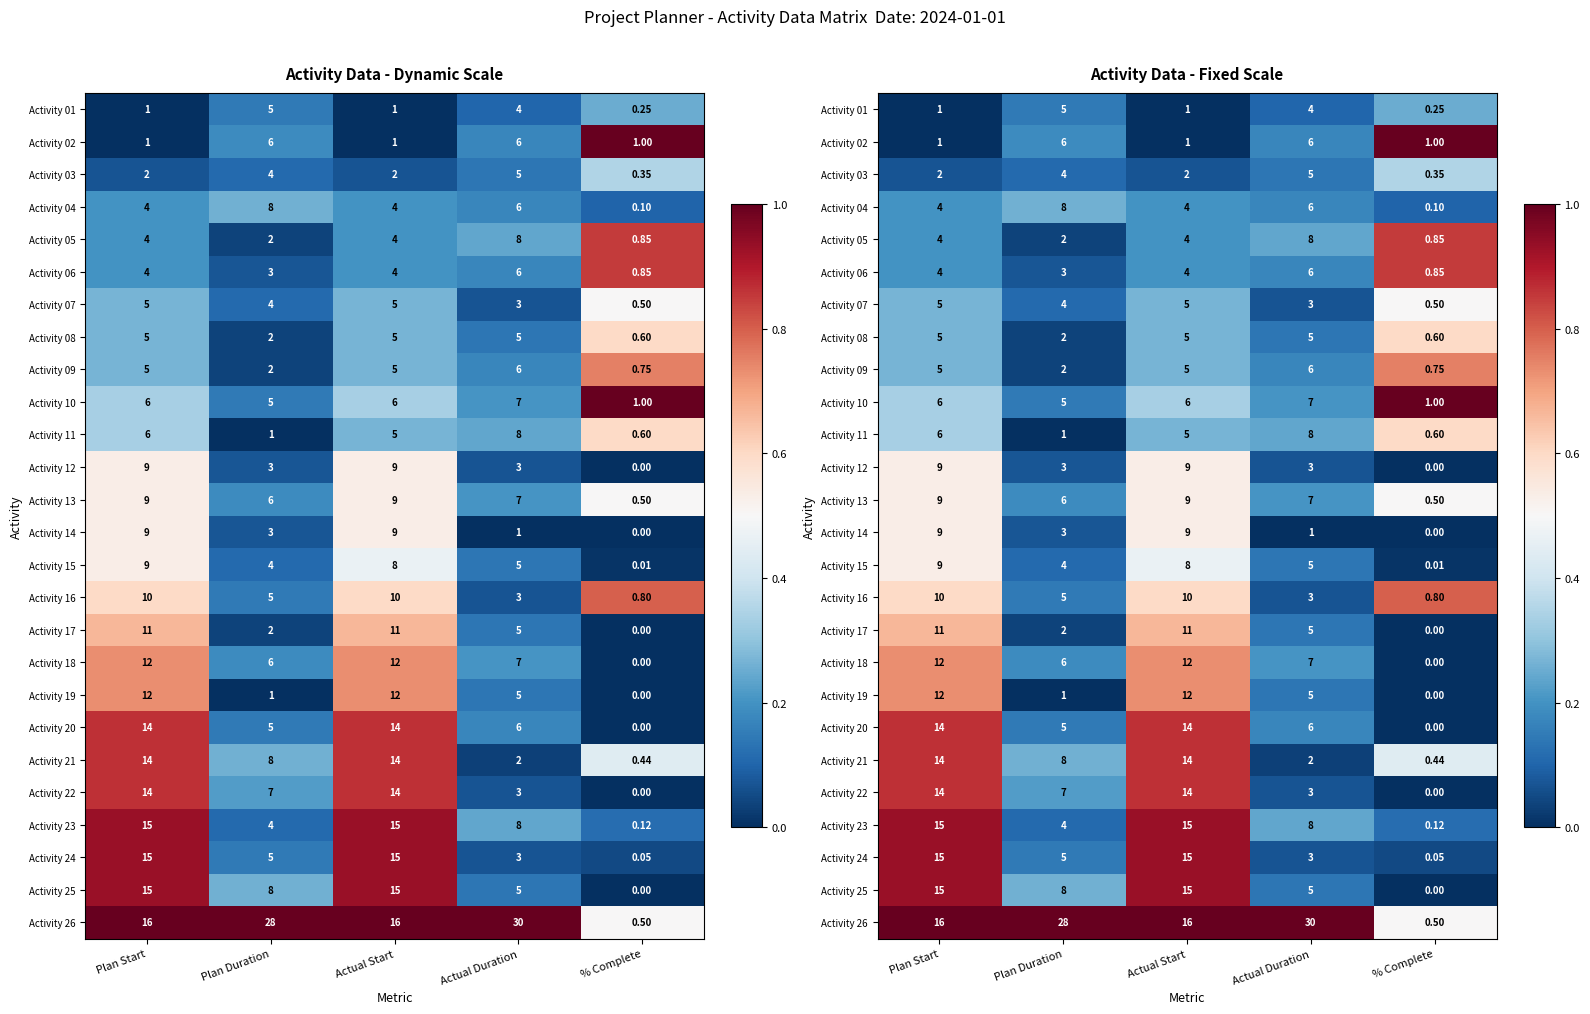

Is the value of Activity 15 at Plan Start greater than the value of Activity 01 at Actual Duration?

Yes